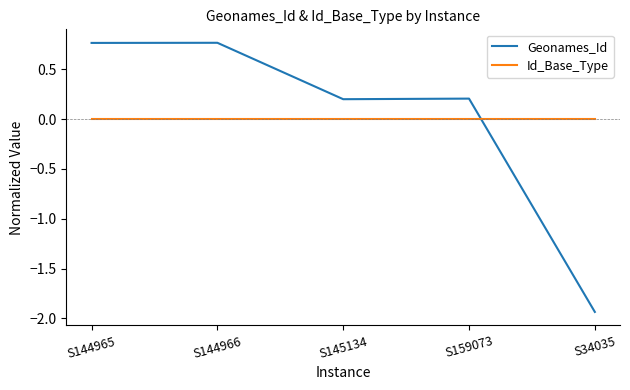

At S34035, list the series in order from smallest to largest.

Geonames_Id, Id_Base_Type